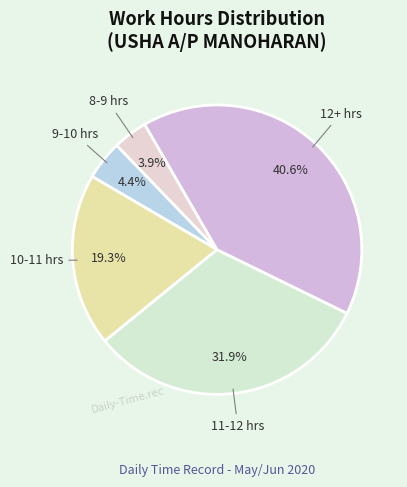

To the nearest percent, what is the average slice percentage?

20%